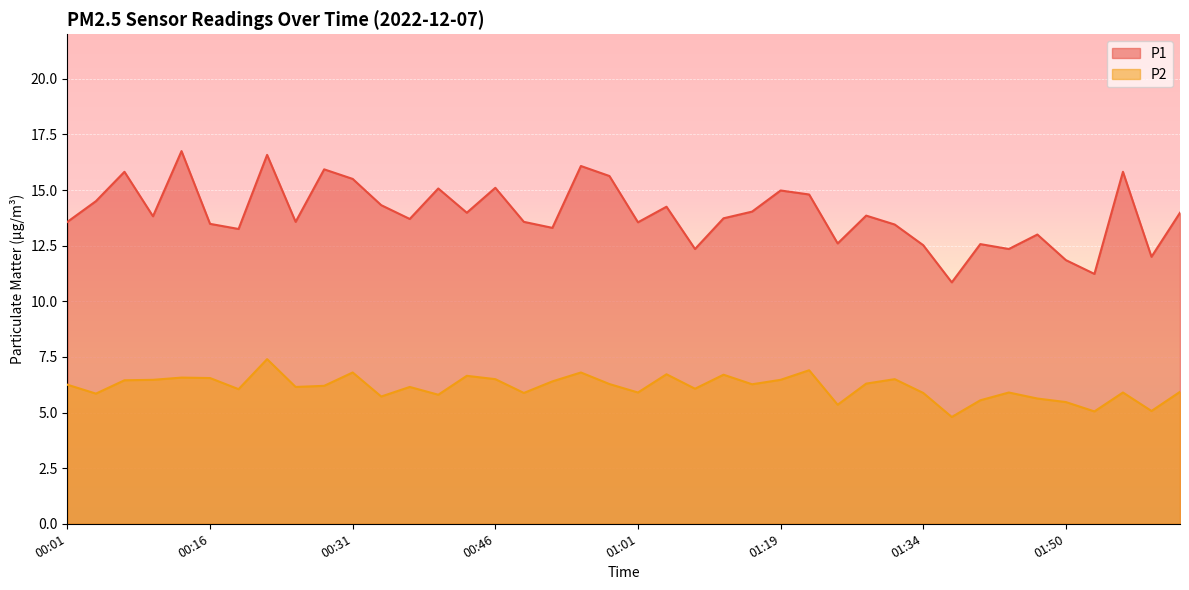

The P2 series shows 3.7 at 00:43. True or false?

False